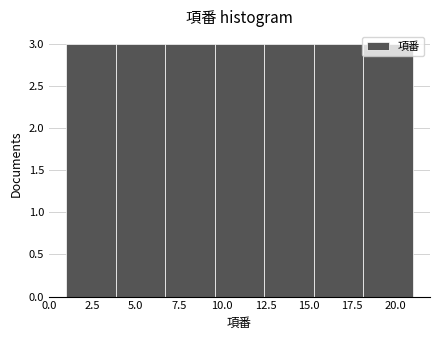

Reading left to right, transcribe this chart: for each bar, give the range it covers on the x-axis and its height. Neither the bar edges nor the heights are printed on the chart, so give them approximately, as read against the axes.

1.0 to 4.0: 3
4.0 to 6.5: 3
6.5 to 9.5: 3
9.5 to 12.5: 3
12.5 to 15.5: 3
15.5 to 18.0: 3
18.0 to 21.0: 3